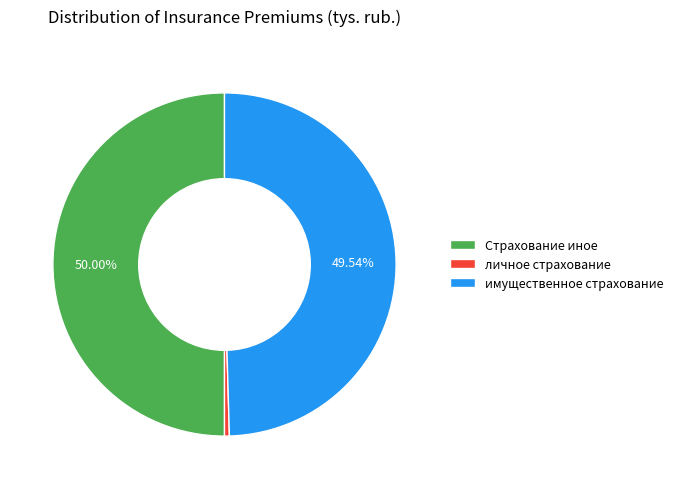

Which has a higher value, личное страхование or Страхование иное?

Страхование иное